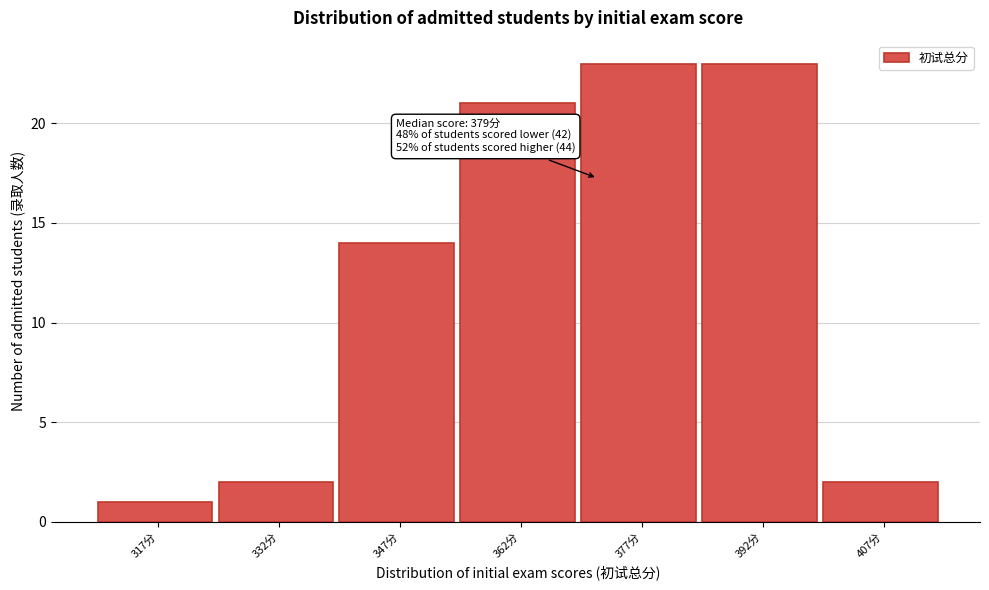

Reading right to left, what are all the values shown in this chart?

407分=2	392分=23	377分=23	362分=21	347分=14	332分=2	317分=1